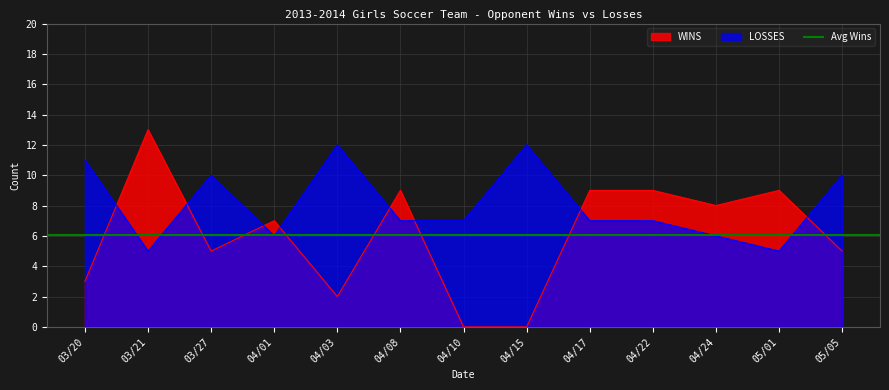

What is the label of the 4th point from the left?

04/01